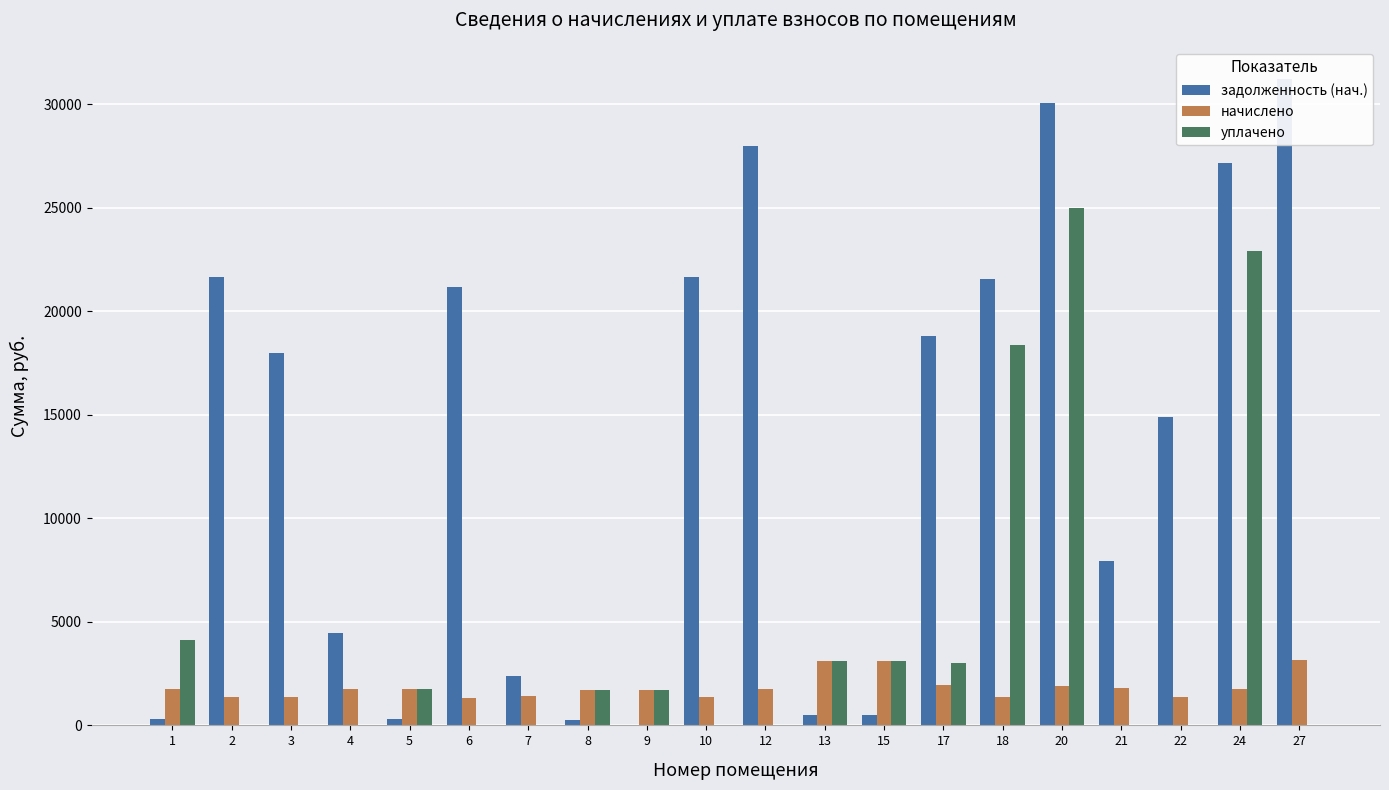

At which label does начислено reach its minimum?

6